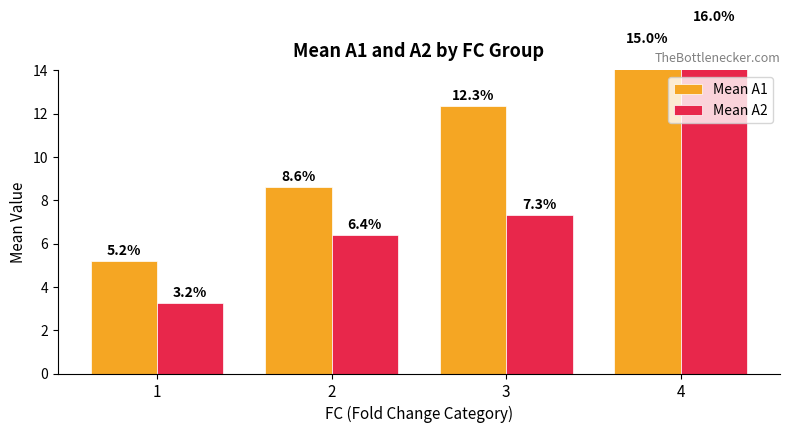

True or false: Mean A2 has a value of 8.7 at 2.

False